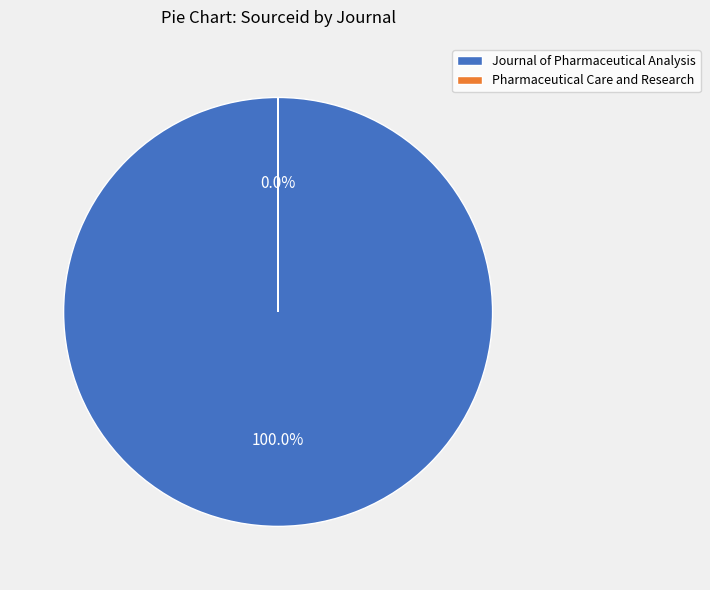

Is there any slice that represents more than half of the pie?

Yes